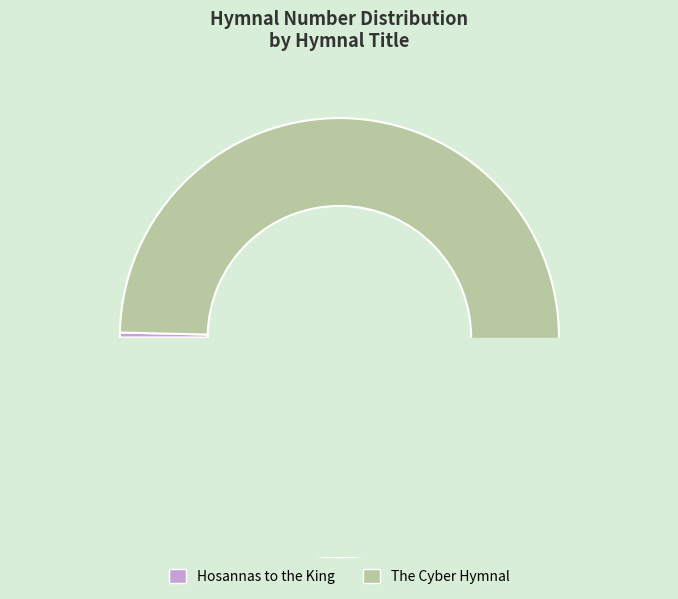

Between The Cyber Hymnal and Hosannas to the King, which is larger?

The Cyber Hymnal